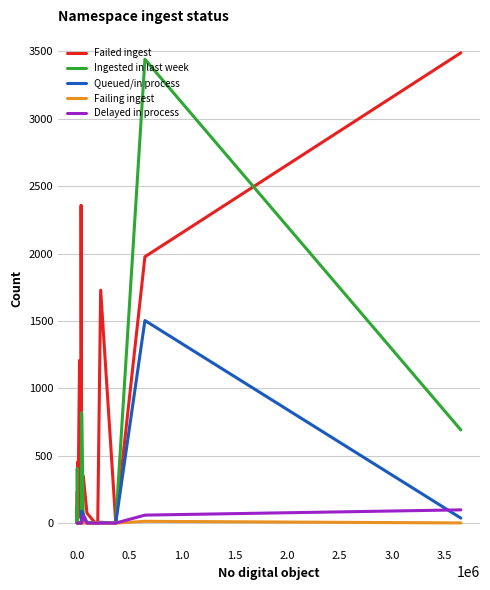

The Failing ingest series shows -7 at 20. True or false?

False